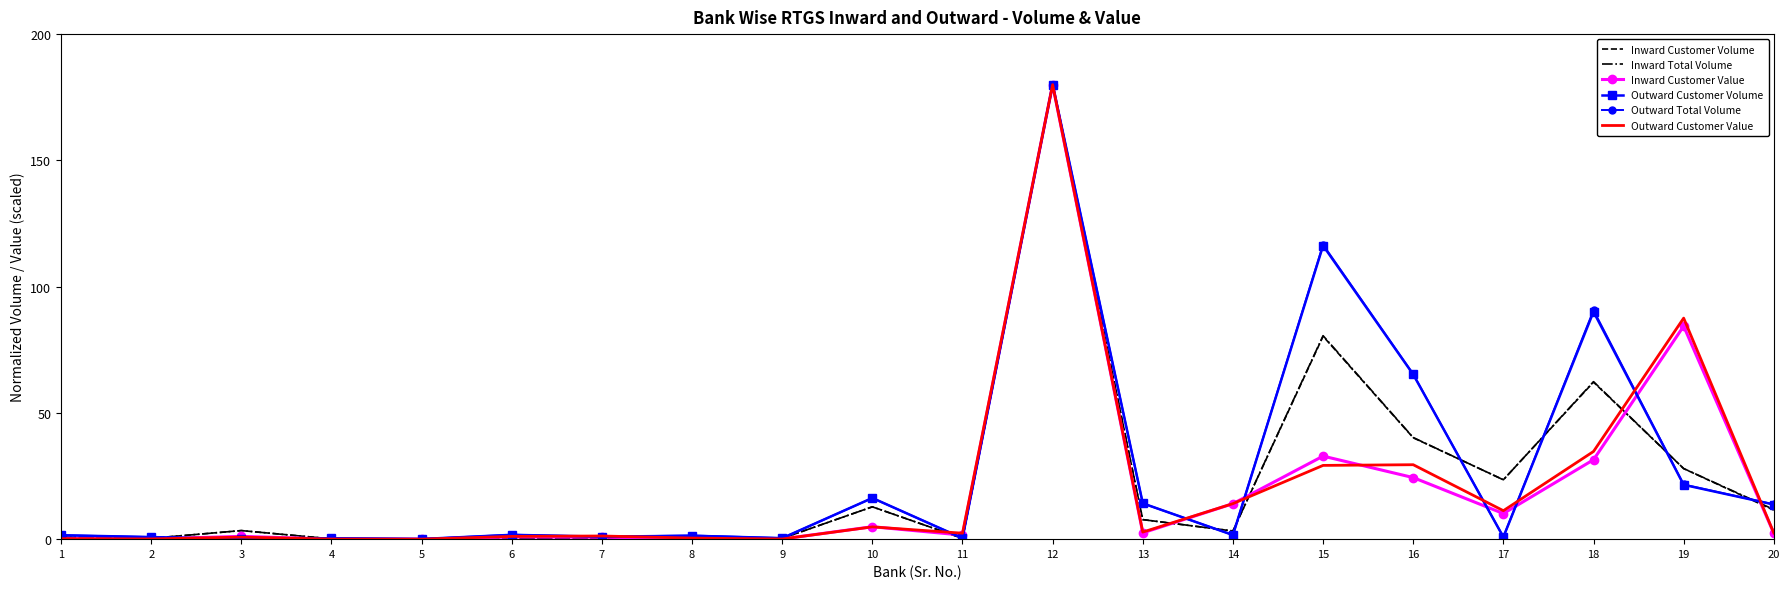

Which series ends up on top after the final intersection of Outward Customer Volume and Inward Total Volume?

Outward Customer Volume